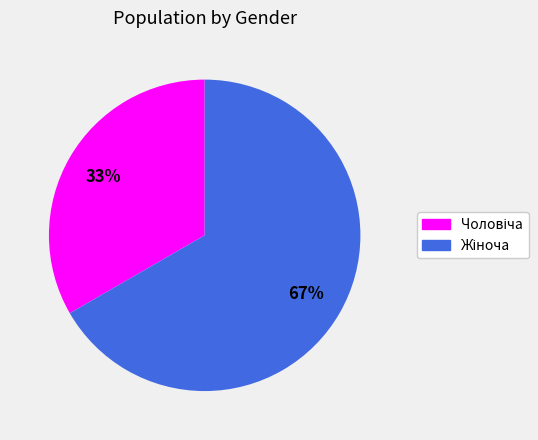

To the nearest percent, what is the average slice percentage?

50%